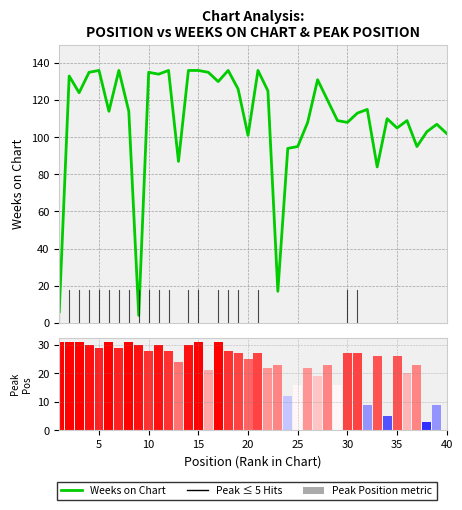

Is the value of Weeks on Chart at 34 greater than the value of Peak Position at 28?

Yes